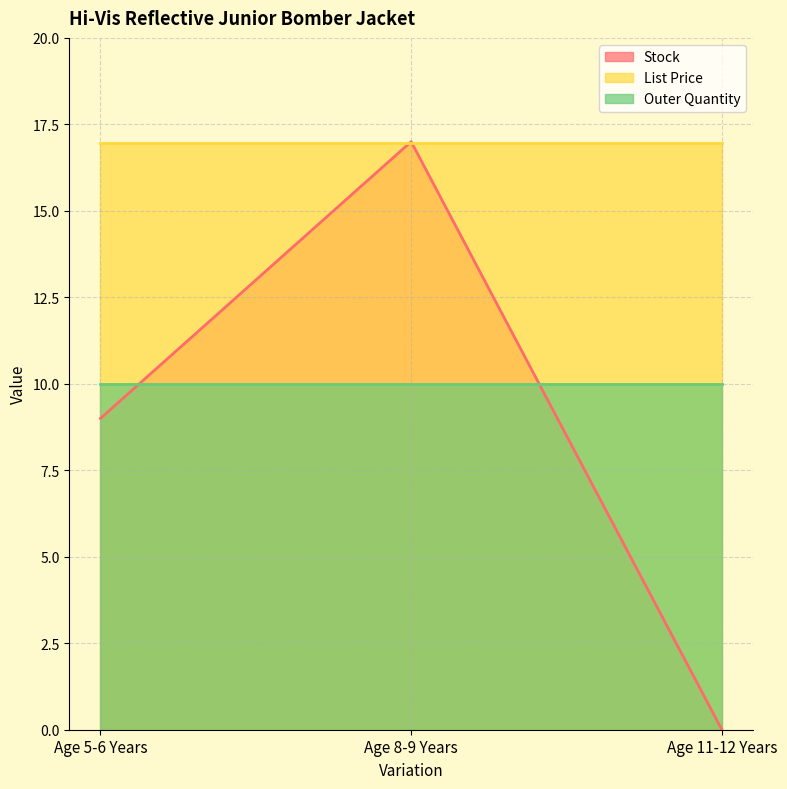

The value of List Price at Age 8-9 Years is 29.7. True or false?

False